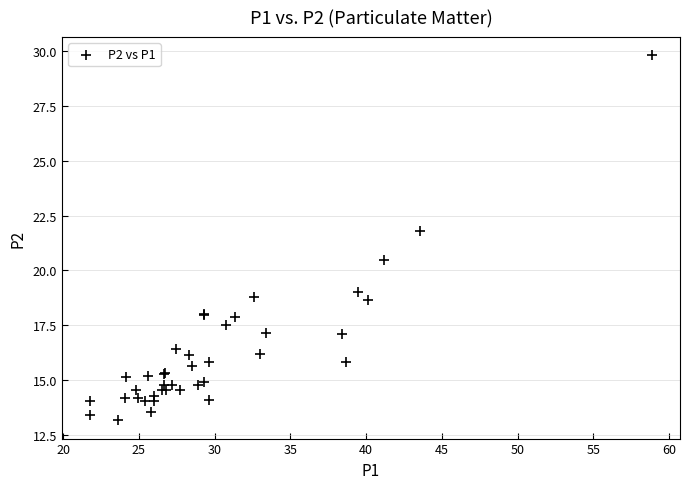

What Y value in the scatter plot is closest to 21?

20.5